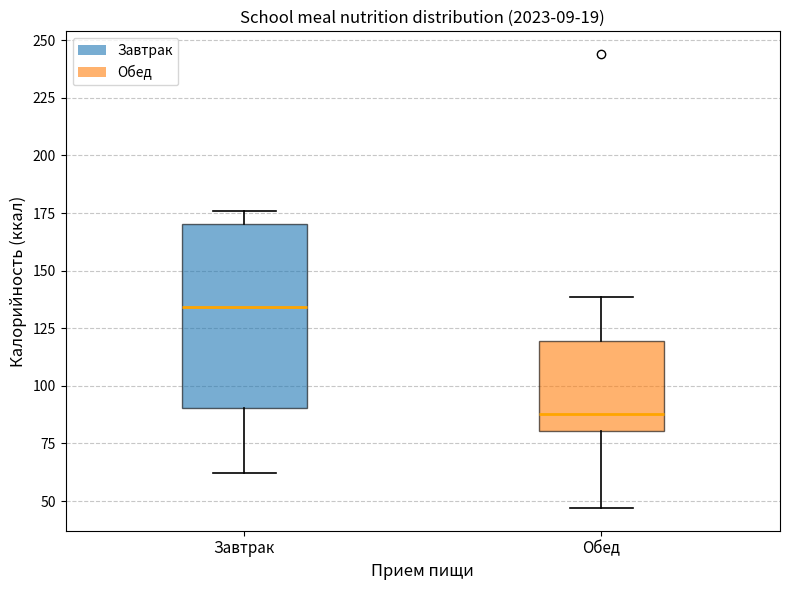

Which box has the lowest median line?

Обед